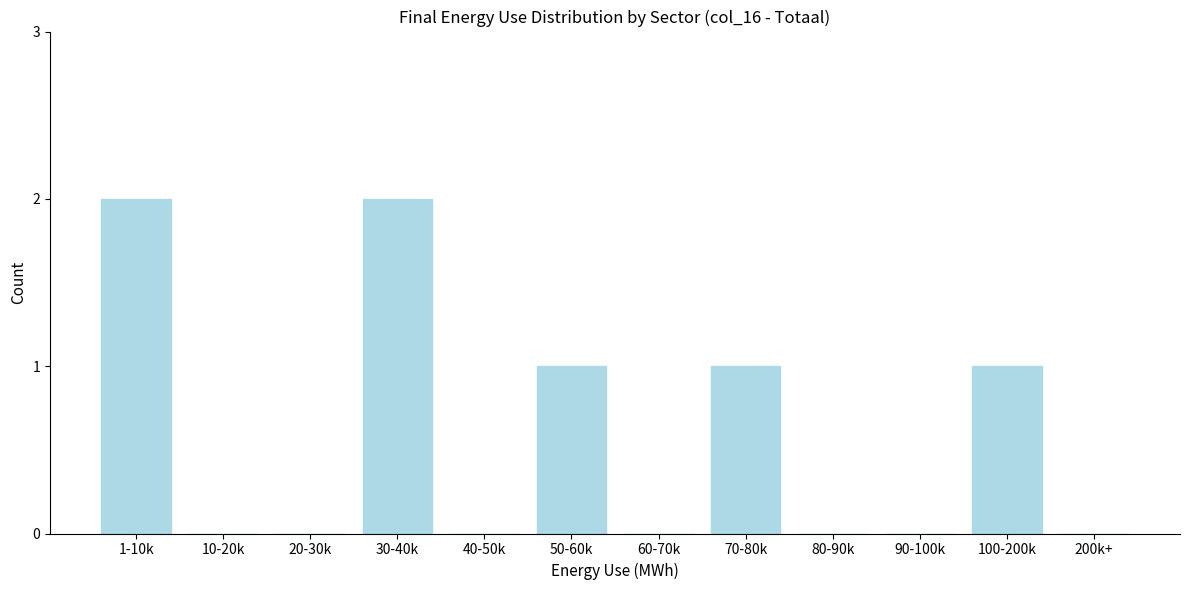

Reading left to right, transcribe all the data shown in this chart.

1-10k=2	10-20k=0	20-30k=0	30-40k=2	40-50k=0	50-60k=1	60-70k=0	70-80k=1	80-90k=0	90-100k=0	100-200k=1	200k+=0